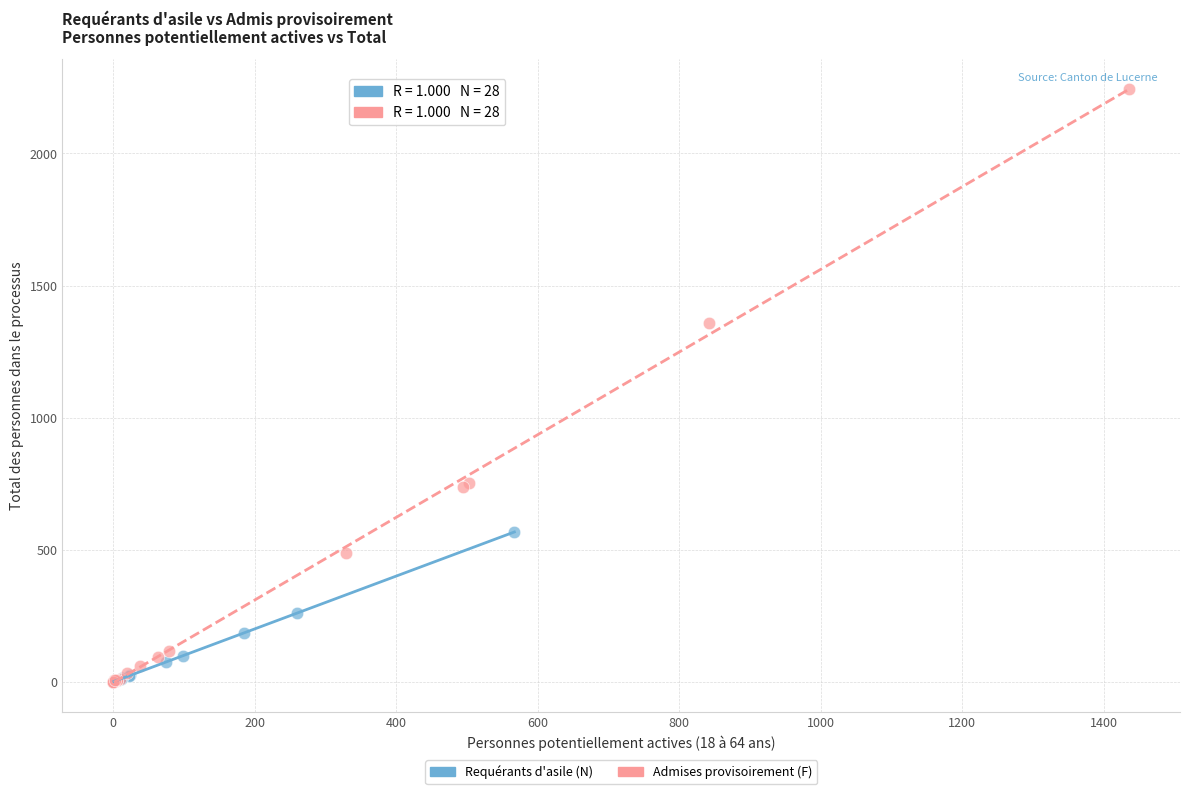

Which series contains the highest Y value?

Admises provisoirement (F)